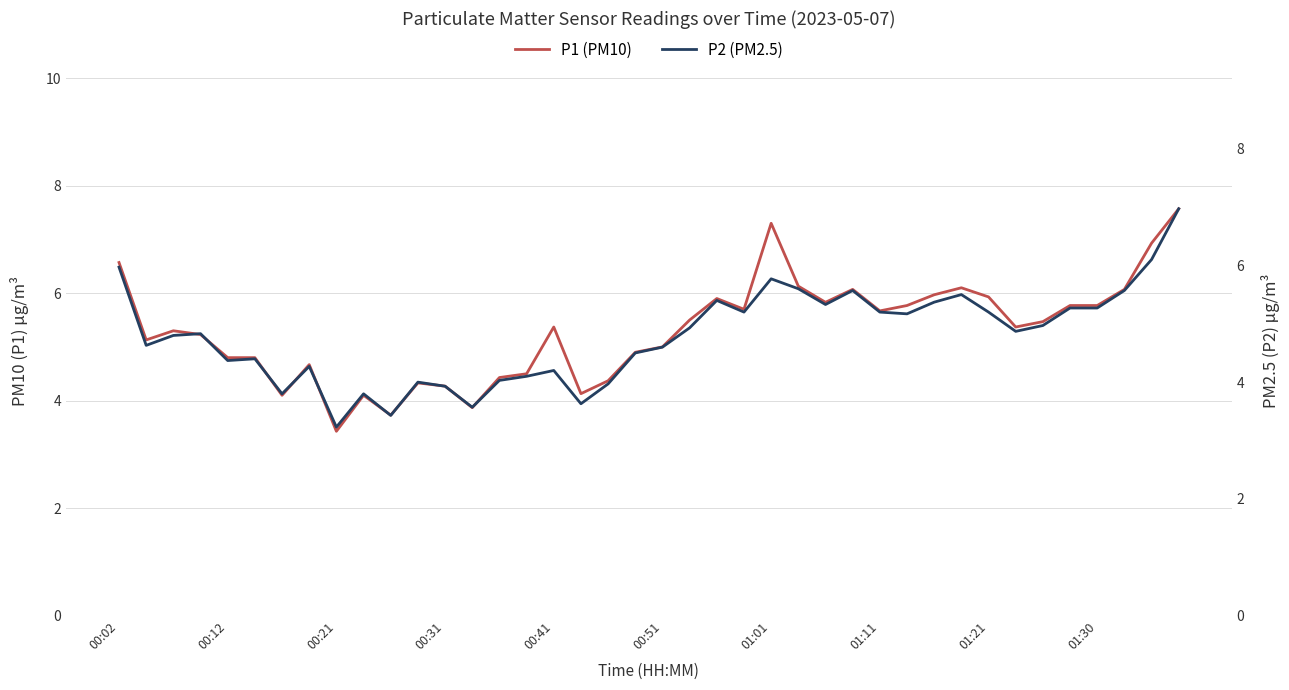

True or false: P2 (PM2.5) and P1 (PM10) intersect in this chart.

False